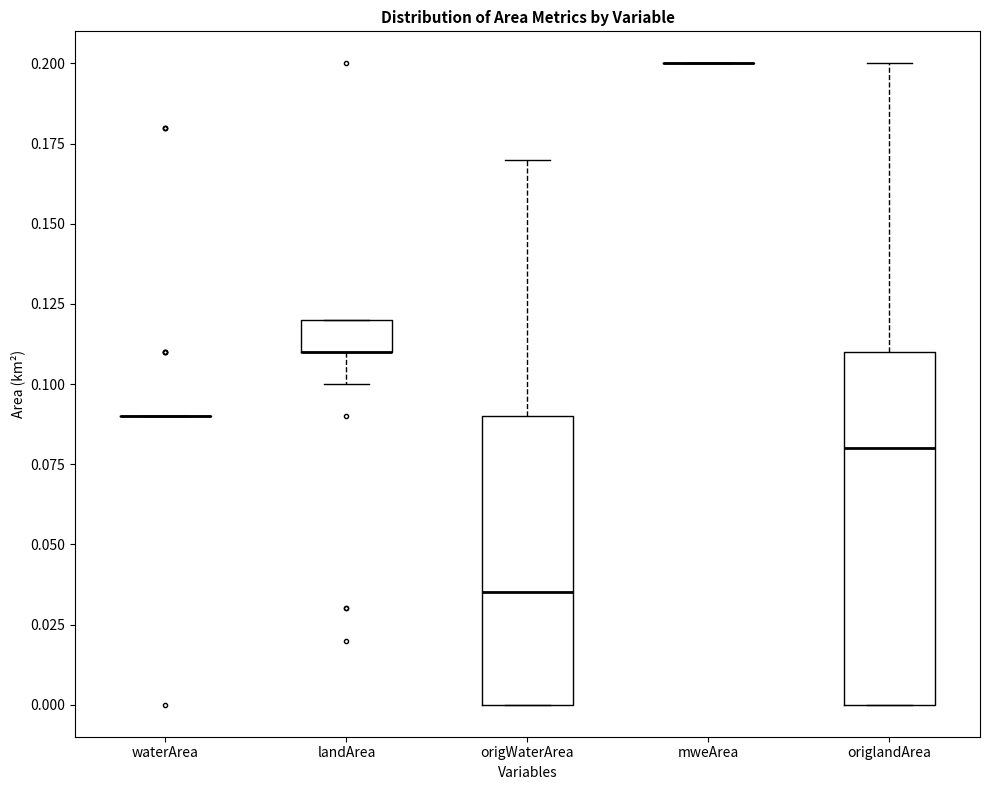

Comparing the boxes themselves (not the whiskers), which one is the tallest?

origlandArea